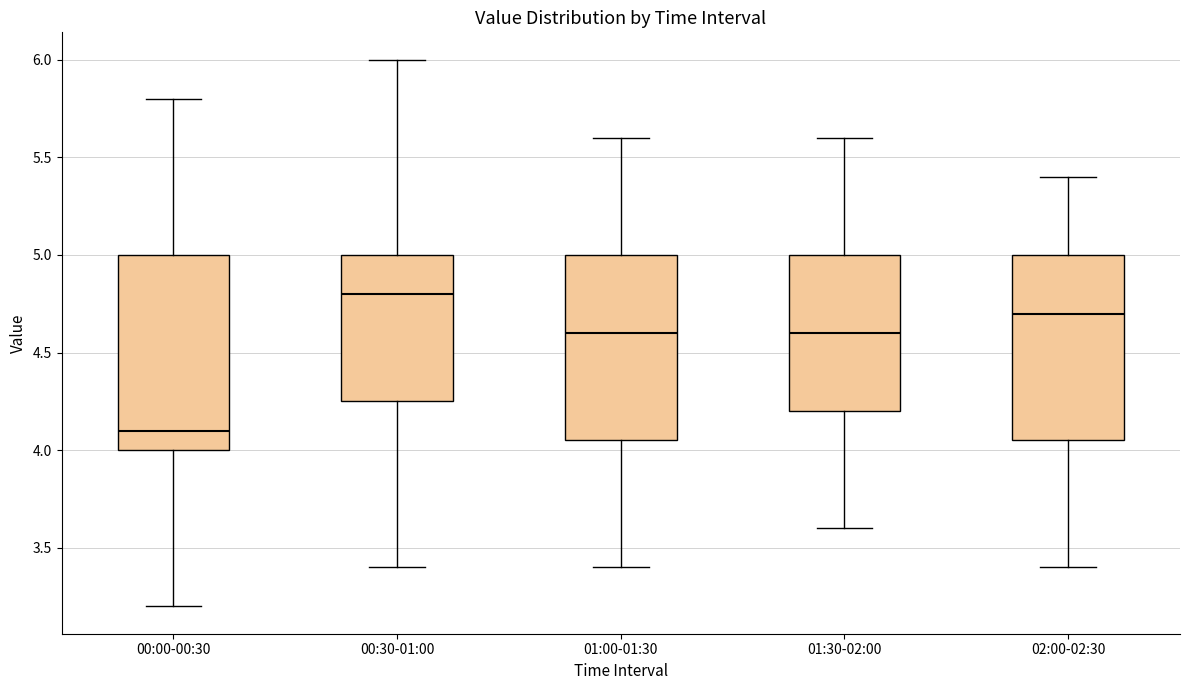

Reading left to right, transcribe this box plot: for each box, give where its median line is, the range the box spans, and where its two whiskers end, as read against the y-axis. The values are not printed on the chart, so give them approximately, as read against the axis.

00:00-00:30: median 4.10, box 4.00 to 5.00, whiskers 3.20 to 5.80
00:30-01:00: median 4.80, box 4.25 to 5.00, whiskers 3.40 to 6.00
01:00-01:30: median 4.60, box 4.05 to 5.00, whiskers 3.40 to 5.60
01:30-02:00: median 4.60, box 4.20 to 5.00, whiskers 3.60 to 5.60
02:00-02:30: median 4.70, box 4.05 to 5.00, whiskers 3.40 to 5.40